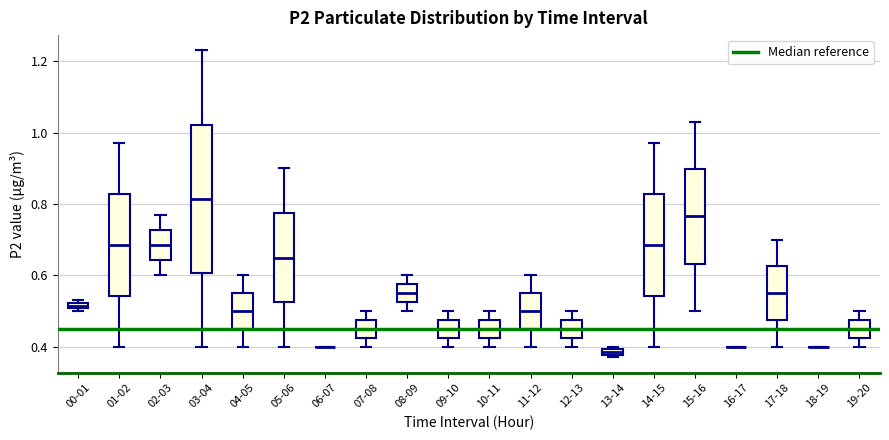

Comparing the boxes themselves (not the whiskers), which one is the tallest?

03-04